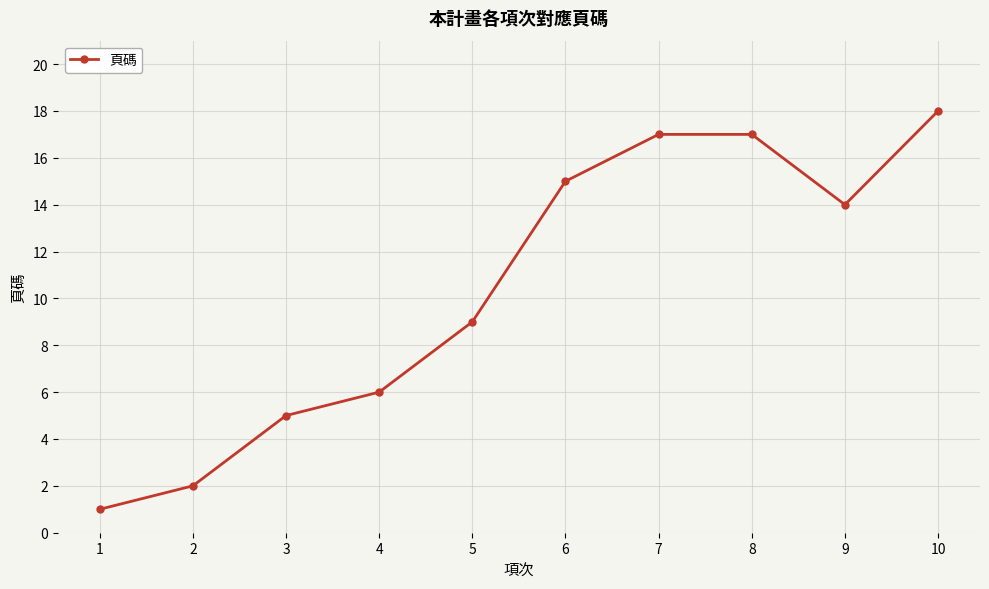

Between 6 and 2, which is larger?

6